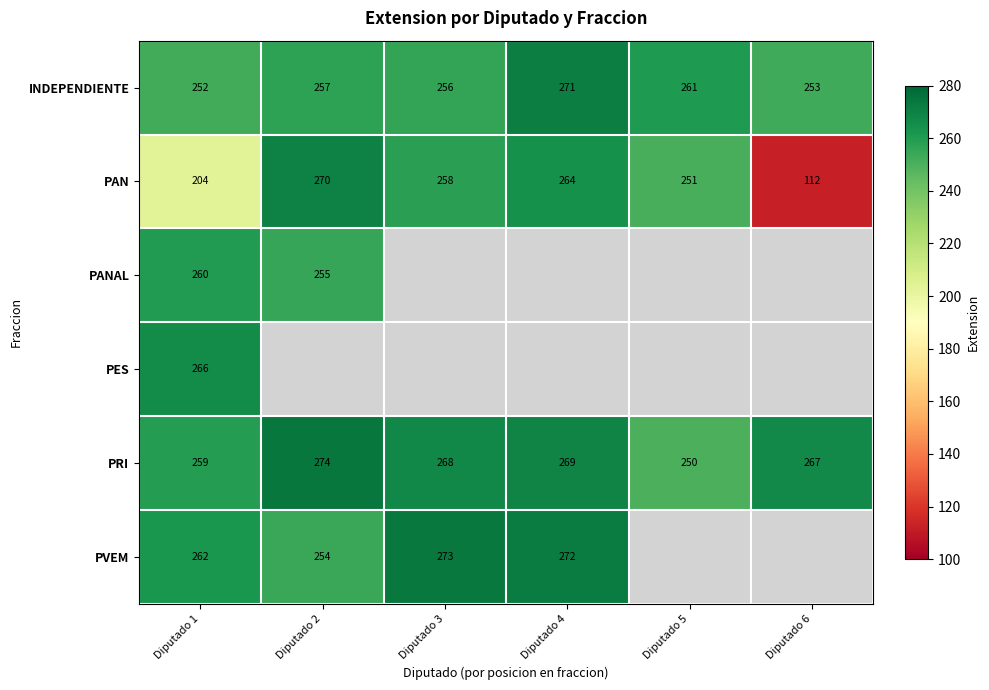

What is the difference between the highest and lowest values at Diputado 1?

62